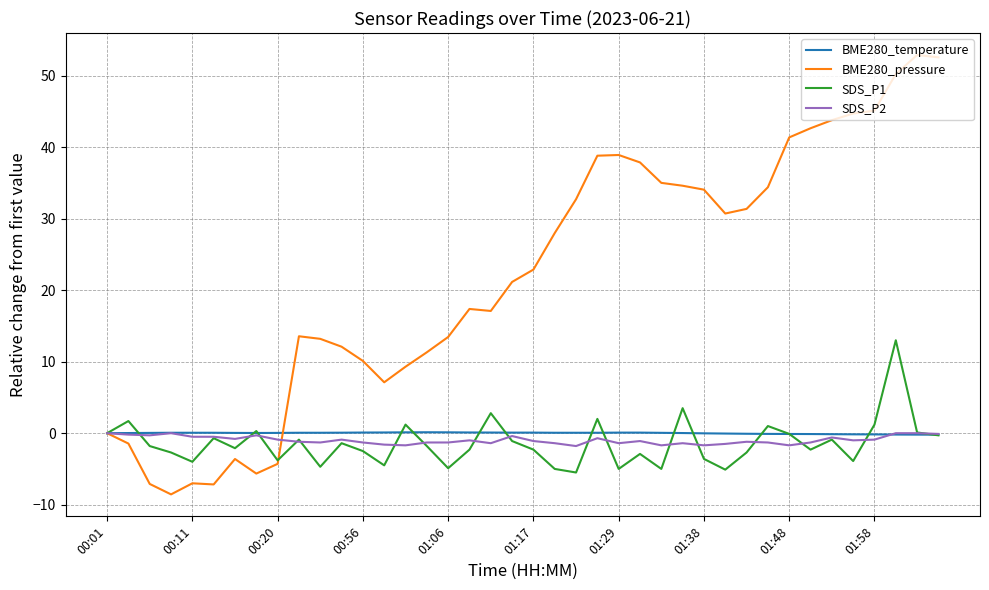

What is the maximum value shown in the chart?

52.9